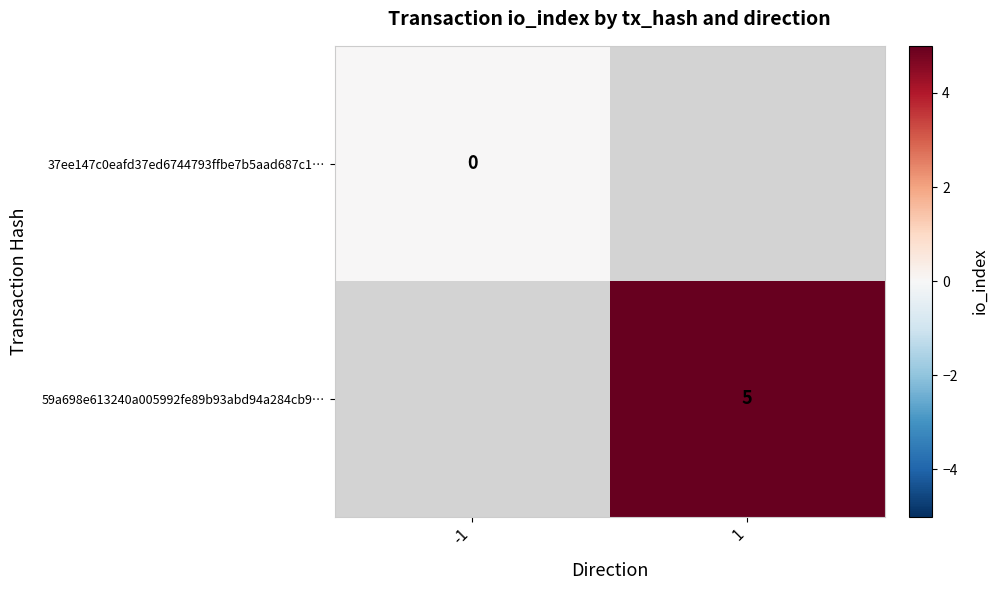

Is it true that 59a698e613240a005992fe89b93abd94a284cb9… equals 1 at 1?

False